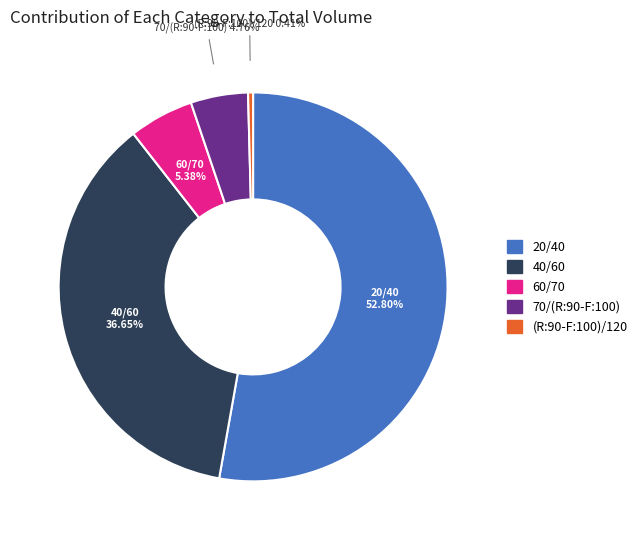

What is the smallest slice in the pie chart?

(R:90-F:100)/120